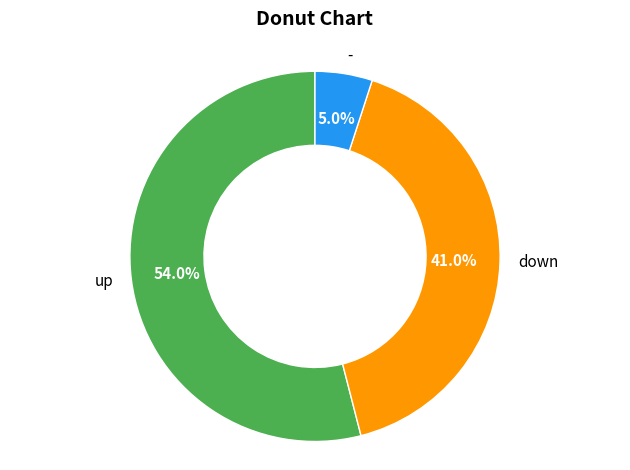

What percentage is the - slice, to the nearest percent?

5%